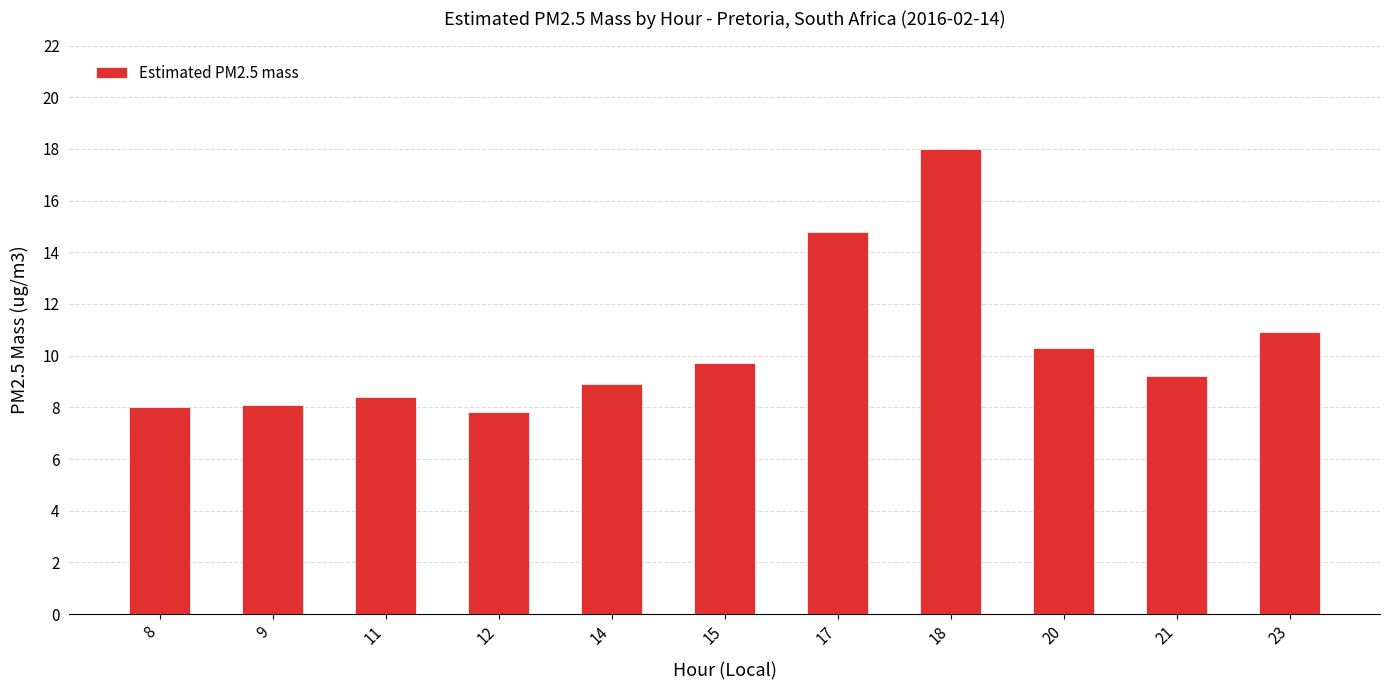

Approximately how many times larger is the value at 20 compared to 18?

0.6